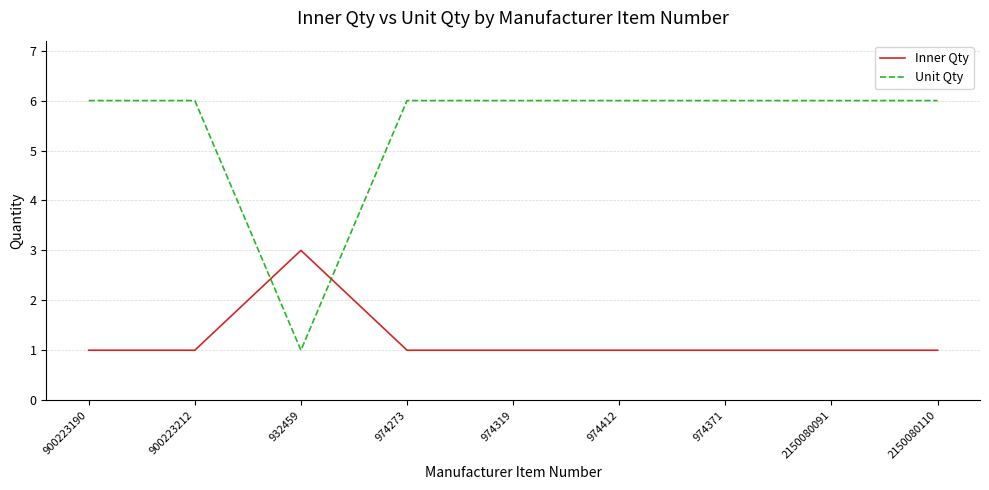

What is the difference between the highest and lowest values at 974412?

5